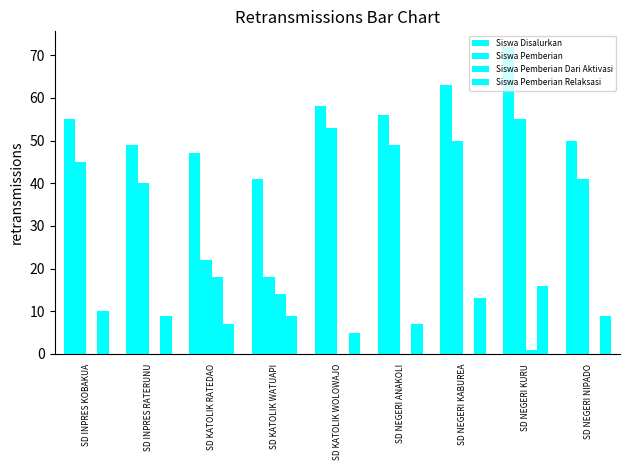

At which label does Siswa Pemberian first exceed 45?

SD KATOLIK WOLOWAJO